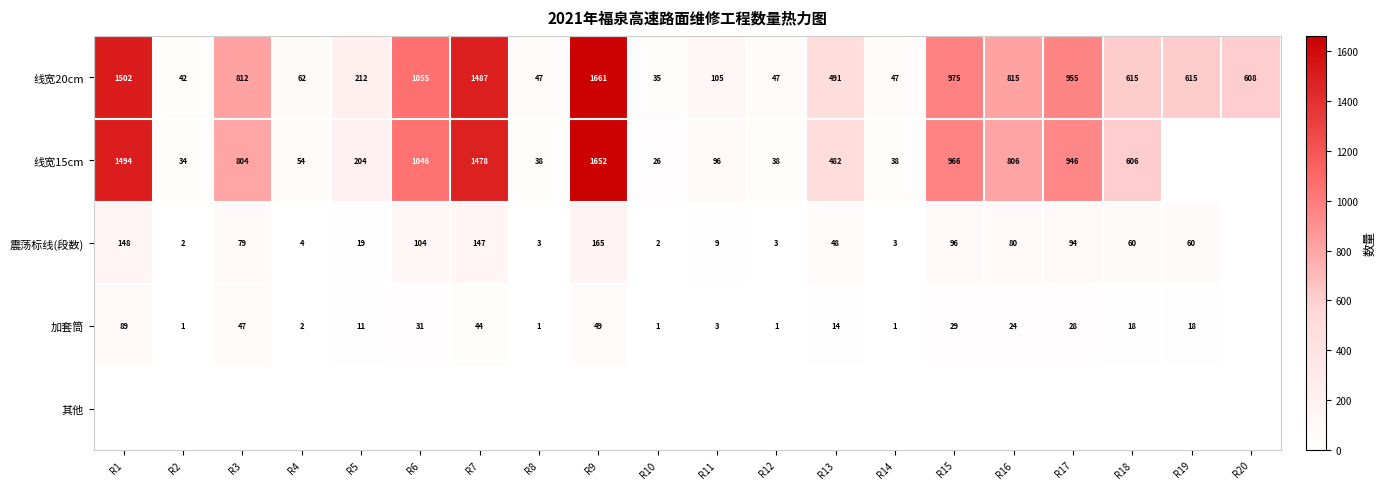

What is the sum of the 震荡标线(段数) values at R18 and R12?

63